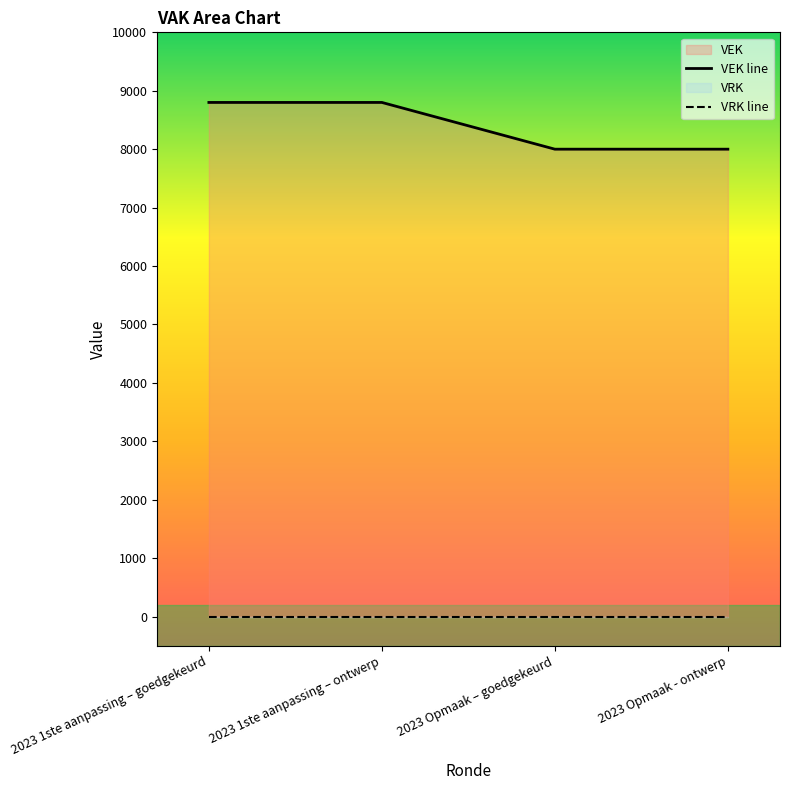

List the labels in order of value, largest first.

2023 1ste aanpassing – goedgekeurd, 2023 1ste aanpassing – ontwerp, 2023 Opmaak – goedgekeurd, 2023 Opmaak - ontwerp